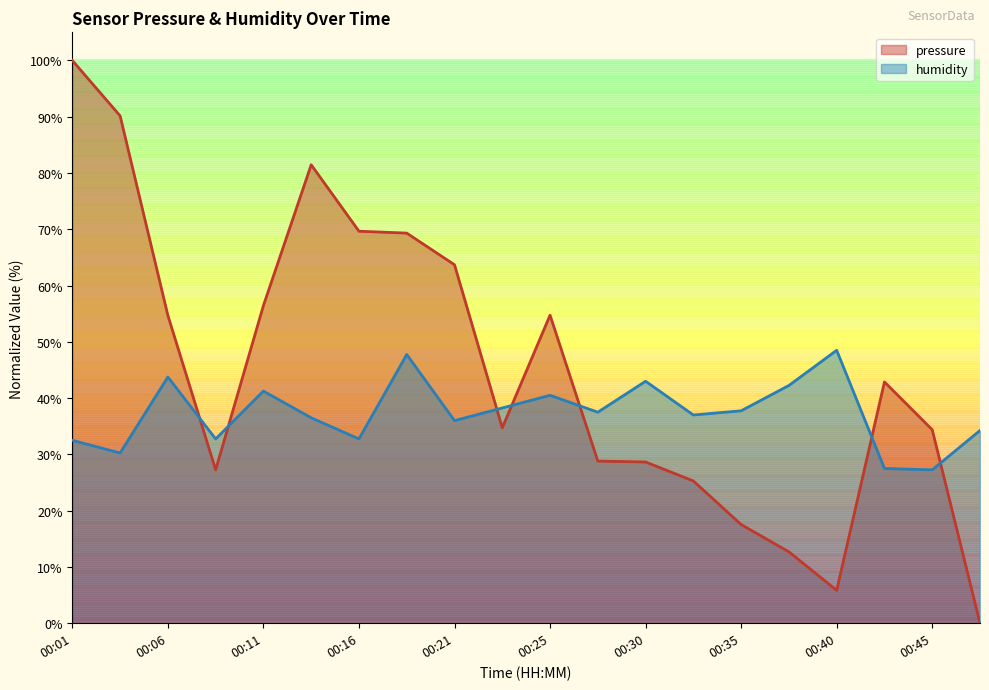

Rank the series by their maximum value, from lowest to highest.

humidity, pressure